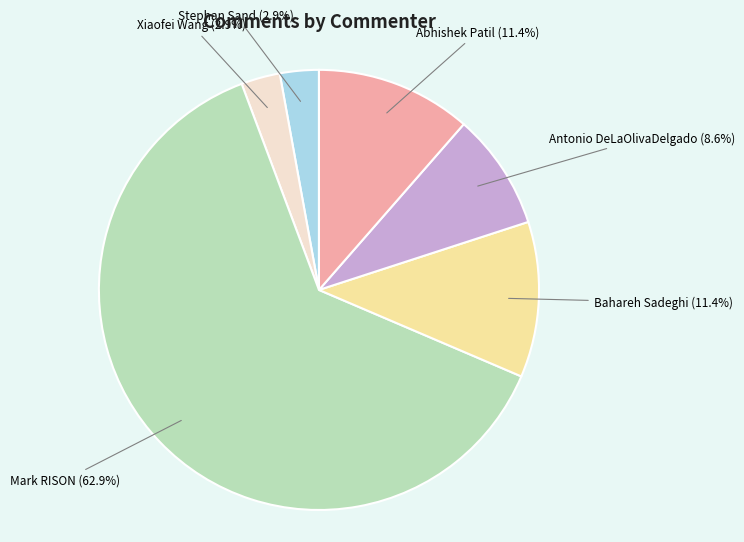

Is it true that Mark RISON is 63% of the pie?

True